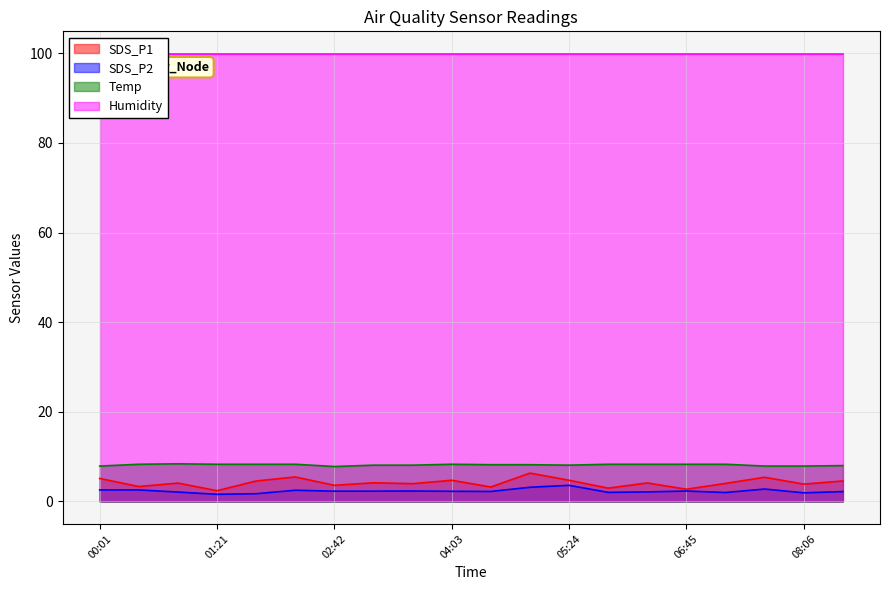

At how many categories does at least one series exceed 6?

20